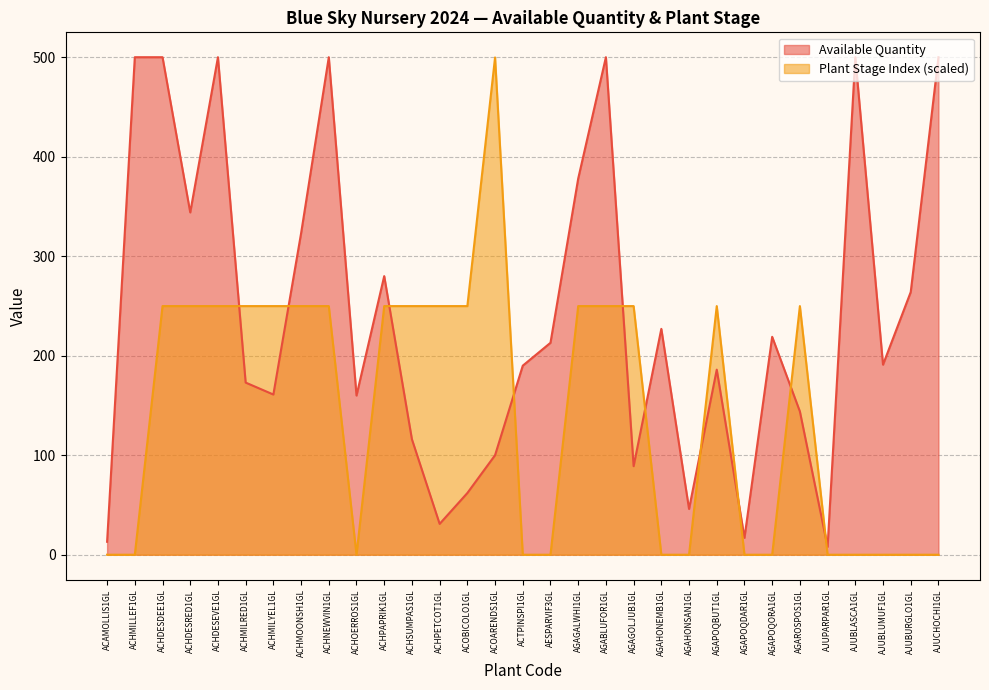

Which label corresponds to the largest value in the chart?

ACHMILLEF1GL